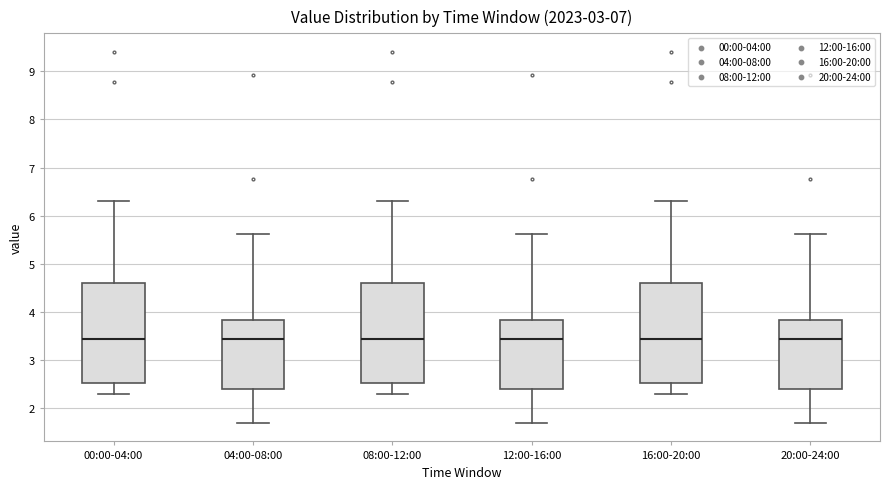

Reading left to right, transcribe this box plot: for each box, give where its median line is, the range the box spans, and where its two whiskers end, as read against the y-axis. The values are not printed on the chart, so give them approximately, as read against the axis.

00:00-04:00: median 3.4, box 2.5 to 4.6, whiskers 2.3 to 6.3
04:00-08:00: median 3.5, box 2.4 to 3.8, whiskers 1.7 to 5.6
08:00-12:00: median 3.4, box 2.5 to 4.6, whiskers 2.3 to 6.3
12:00-16:00: median 3.5, box 2.4 to 3.8, whiskers 1.7 to 5.6
16:00-20:00: median 3.4, box 2.5 to 4.6, whiskers 2.3 to 6.3
20:00-24:00: median 3.5, box 2.4 to 3.8, whiskers 1.7 to 5.6